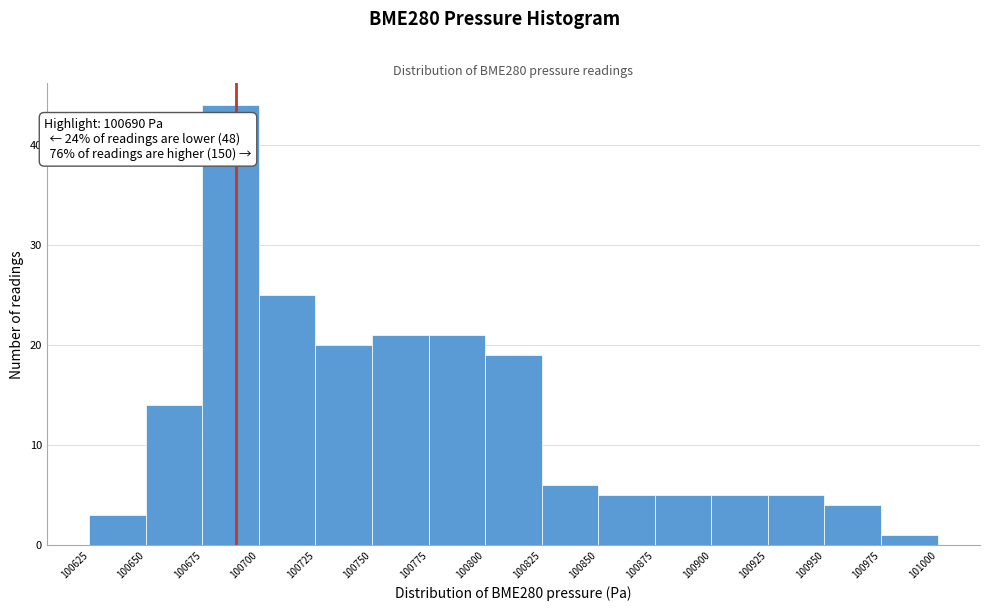

Over which range of the x-axis is the bar tallest?

100675 to 100700